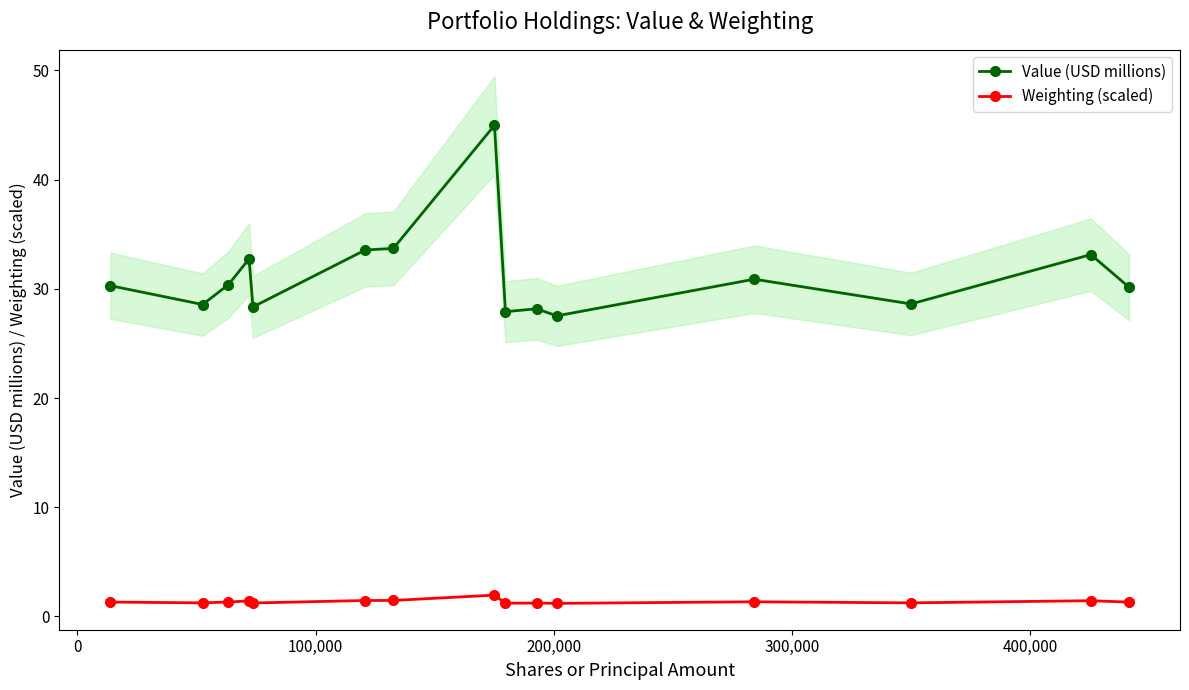

What is the sum of all Value (USD millions) values?

468.9